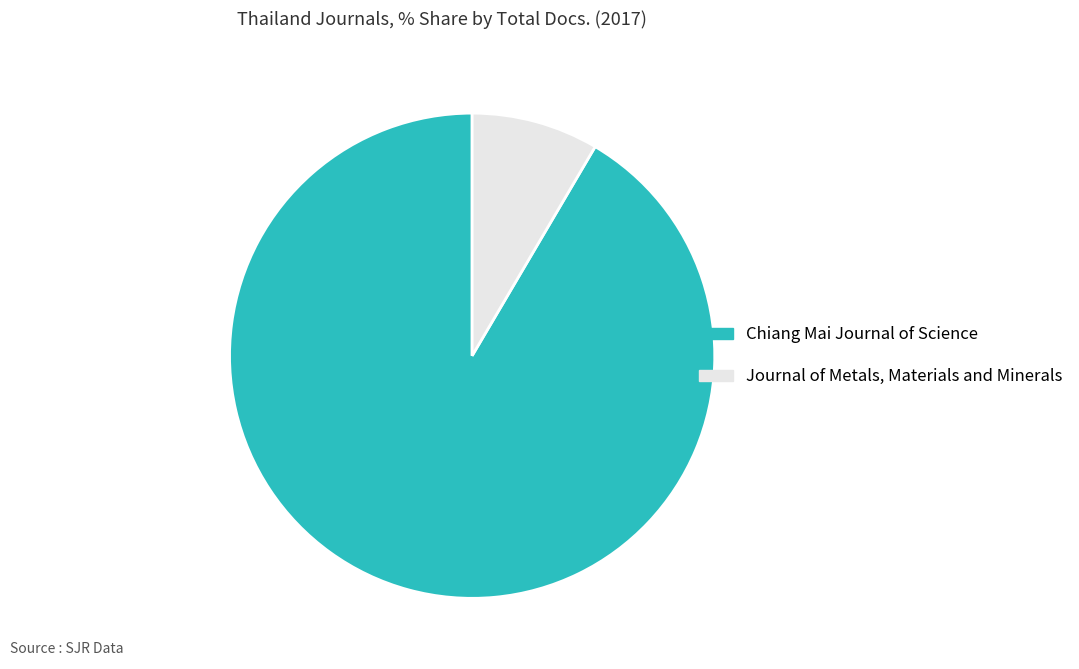

True or false: Journal of Metals, Materials and Minerals accounts for 8% of the total.

True